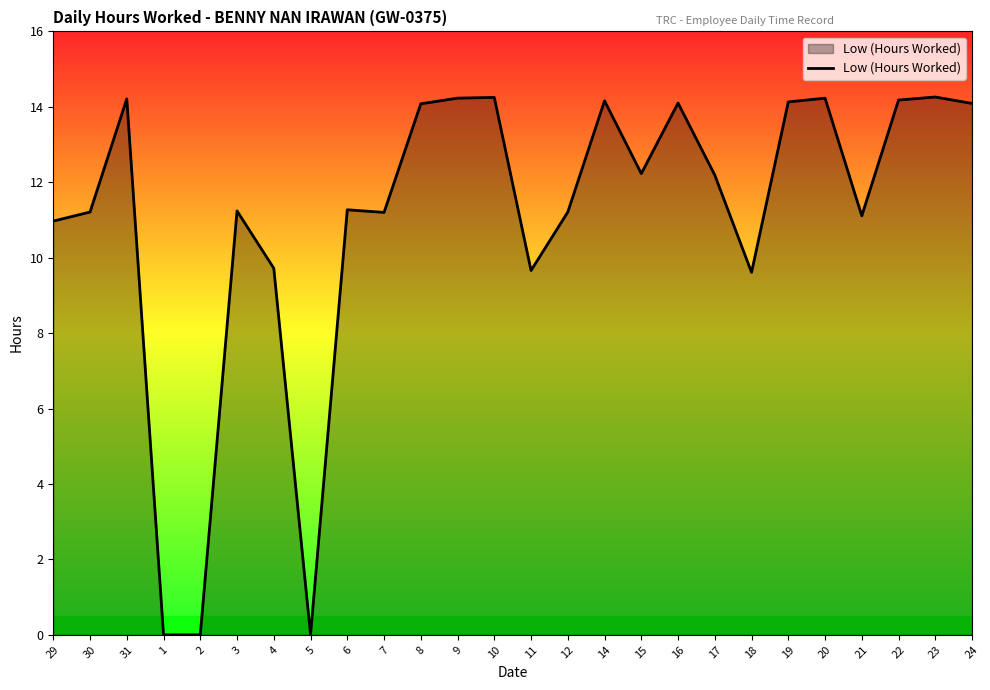

What position from the left is 23?

25